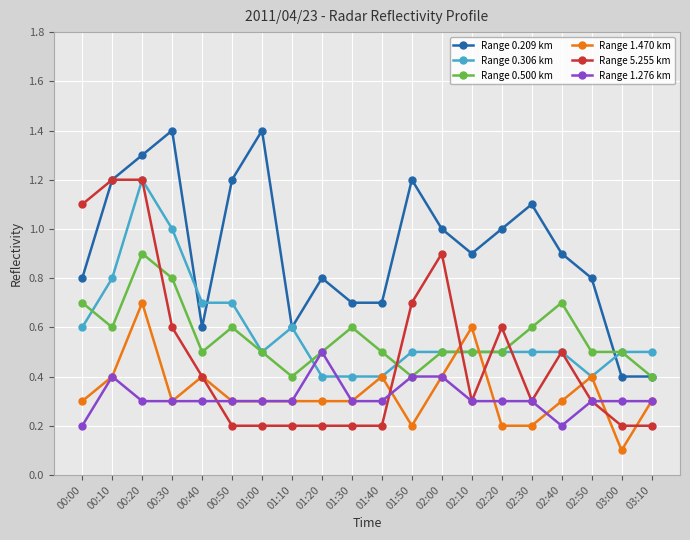

Reading right to left, extract all data points from this chart.

Range 0.209 km: 0.4	0.4	0.8	0.9	1.1	1.0	0.9	1.0	1.2	0.7	0.7	0.8	0.6	1.4	1.2	0.6	1.4	1.3	1.2	0.8
Range 0.306 km: 0.5	0.5	0.4	0.5	0.5	0.5	0.5	0.5	0.5	0.4	0.4	0.4	0.6	0.5	0.7	0.7	1.0	1.2	0.8	0.6
Range 0.500 km: 0.4	0.5	0.5	0.7	0.6	0.5	0.5	0.5	0.4	0.5	0.6	0.5	0.4	0.5	0.6	0.5	0.8	0.9	0.6	0.7
Range 1.470 km: 0.3	0.1	0.4	0.3	0.2	0.2	0.6	0.4	0.2	0.4	0.3	0.3	0.3	0.3	0.3	0.4	0.3	0.7	0.4	0.3
Range 5.255 km: 0.2	0.2	0.3	0.5	0.3	0.6	0.3	0.9	0.7	0.2	0.2	0.2	0.2	0.2	0.2	0.4	0.6	1.2	1.2	1.1
Range 1.276 km: 0.3	0.3	0.3	0.2	0.3	0.3	0.3	0.4	0.4	0.3	0.3	0.5	0.3	0.3	0.3	0.3	0.3	0.3	0.4	0.2